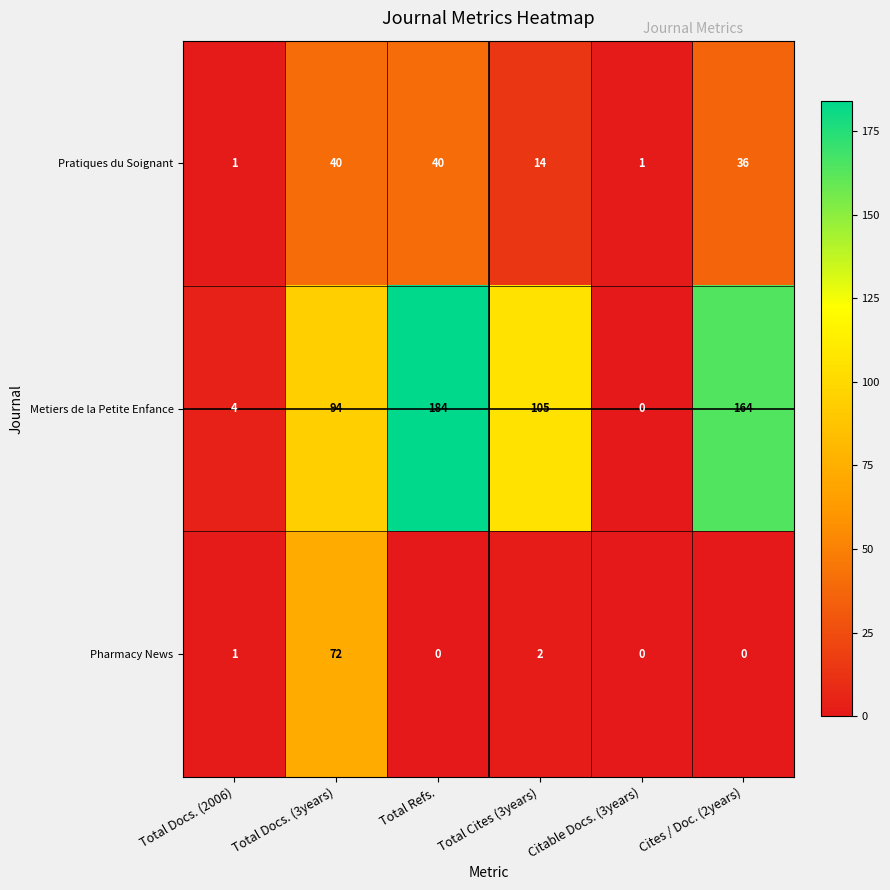

Which series has the largest range (max minus min)?

Metiers de la Petite Enfance